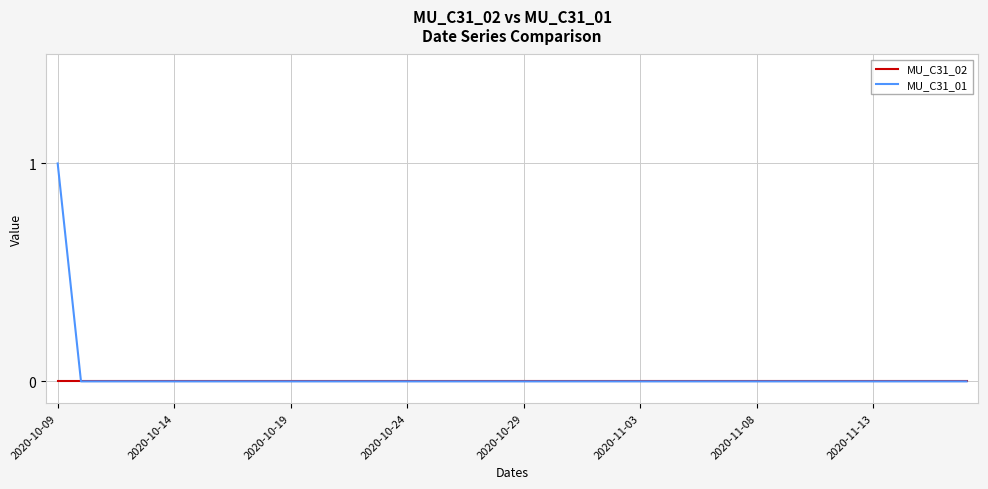

Which series has the largest range (max minus min)?

MU_C31_01